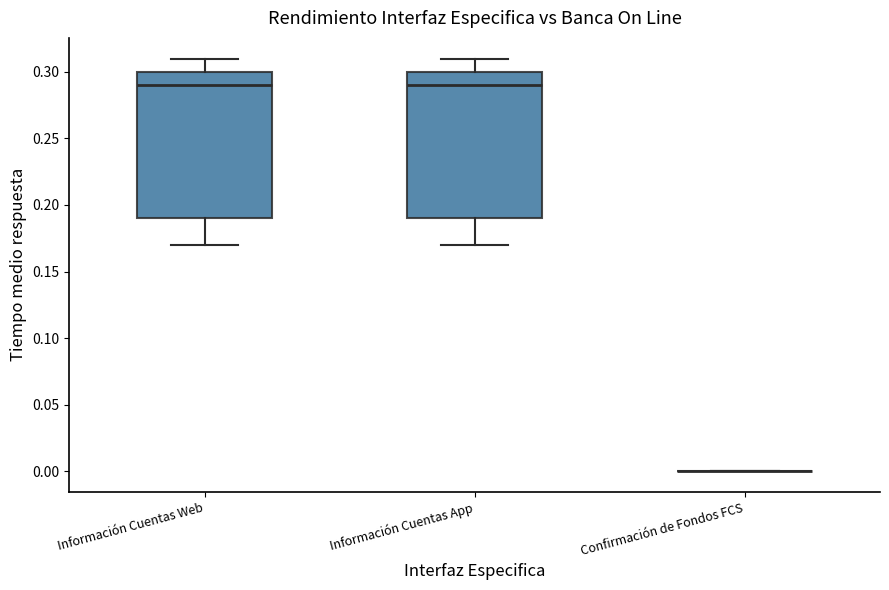

Reading left to right, read every box against the y-axis: the position of its median line, the range the box covers, and the ends of its whiskers. The values are not printed on the chart, so give them approximately, as read against the axis.

Información Cuentas Web: median 0.29, box 0.19 to 0.30, whiskers 0.17 to 0.31
Información Cuentas App: median 0.29, box 0.19 to 0.30, whiskers 0.17 to 0.31
Confirmación de Fondos FCS: box collapsed to a line at 0.00, whiskers 0.00 to 0.00